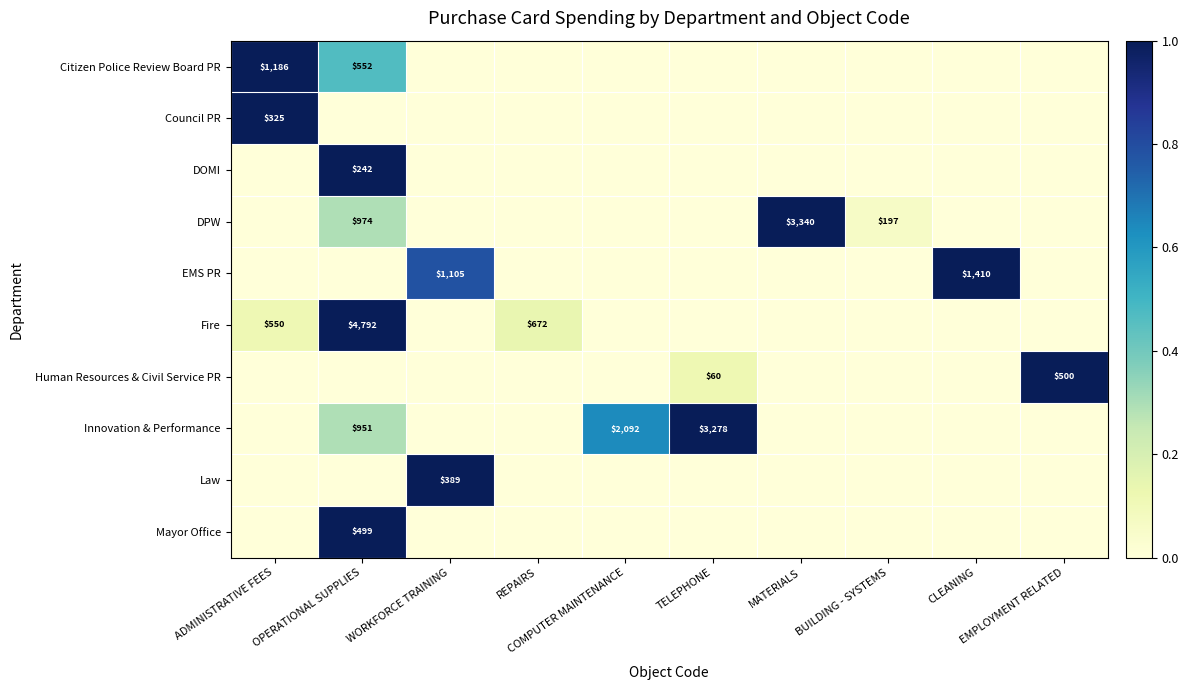

At TELEPHONE, list the series in order from largest to smallest.

Innovation & Performance, Human Resources & Civil Service PR, Citizen Police Review Board PR, Council PR, DOMI, DPW, EMS PR, Fire, Law, Mayor Office